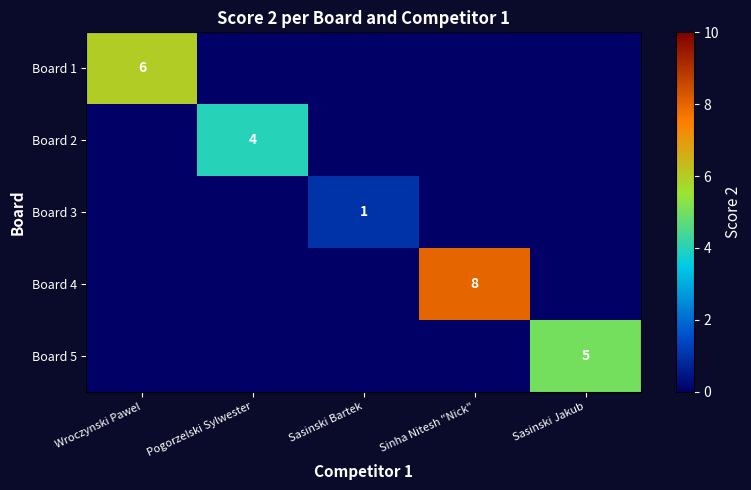

At how many categories does at least one series exceed 4?

3